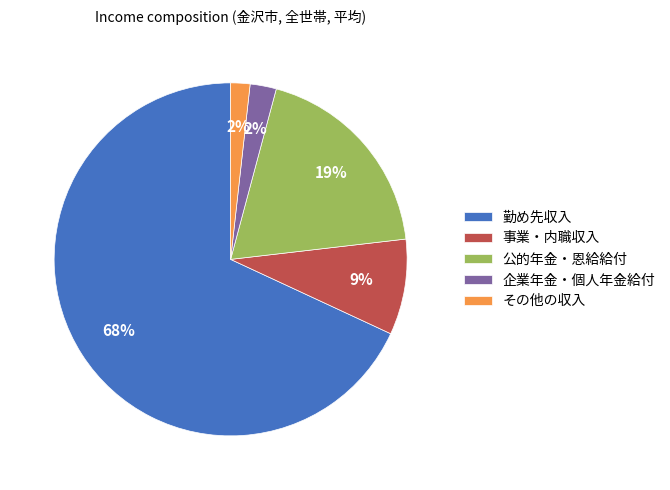

What percentage is the 事業・内職収入 slice, to the nearest percent?

9%